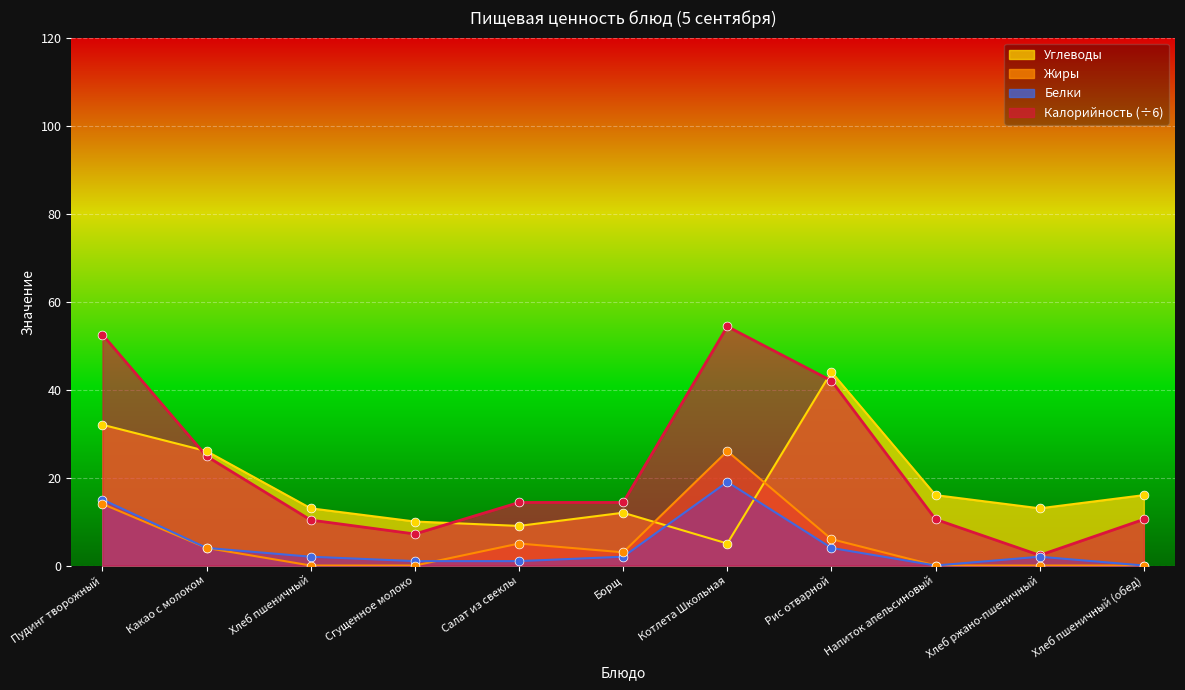

What are all the series names shown in the legend?

Углеводы, Жиры, Белки, Калорийность (÷6)